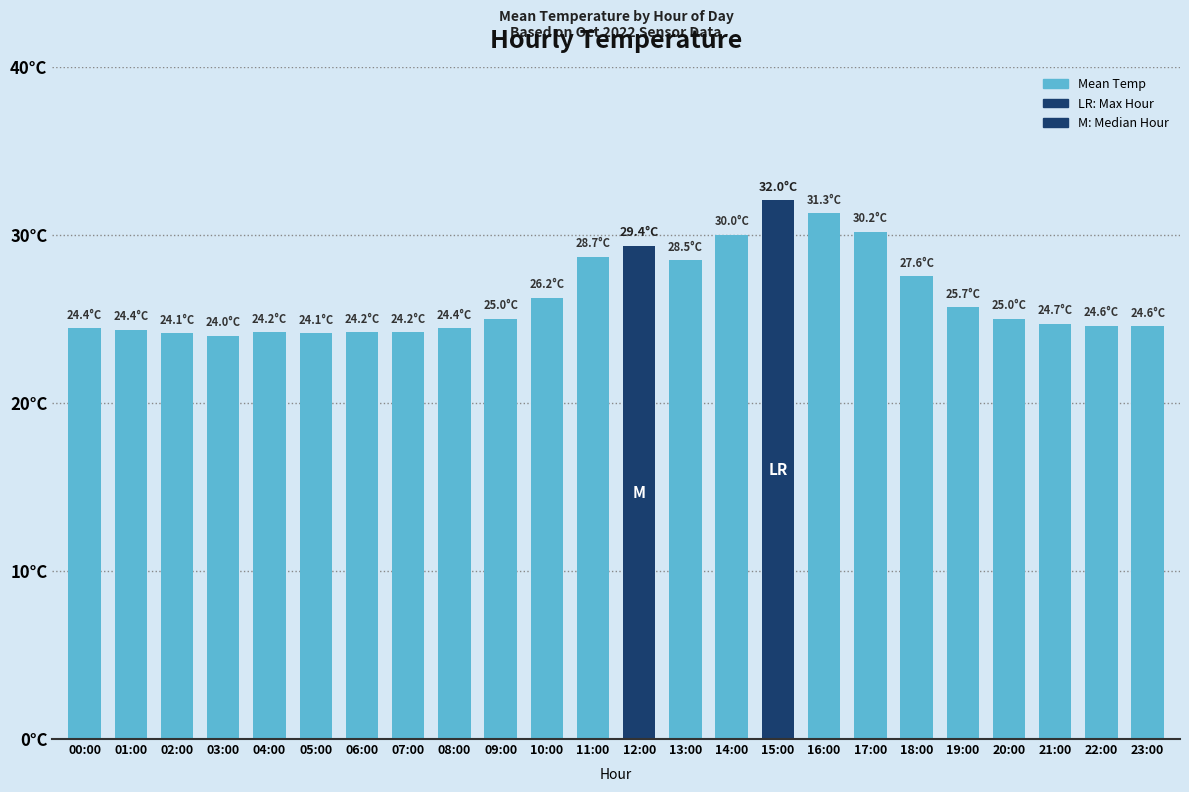

What is the minimum value shown in the chart?

24.0